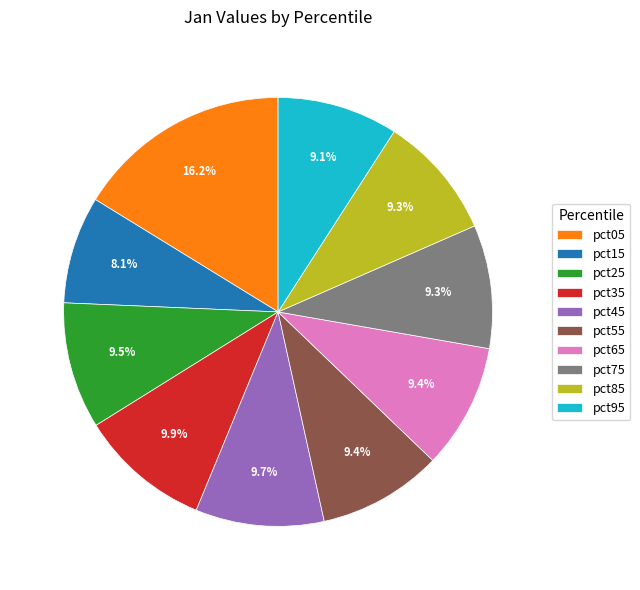

True or false: pct45 accounts for 1% of the total.

False